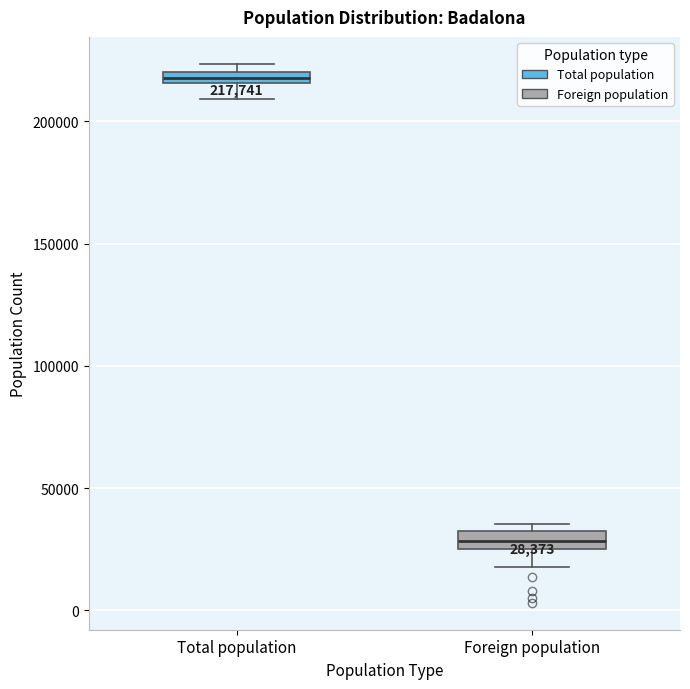

Which box has the lowest median line?

Foreign population